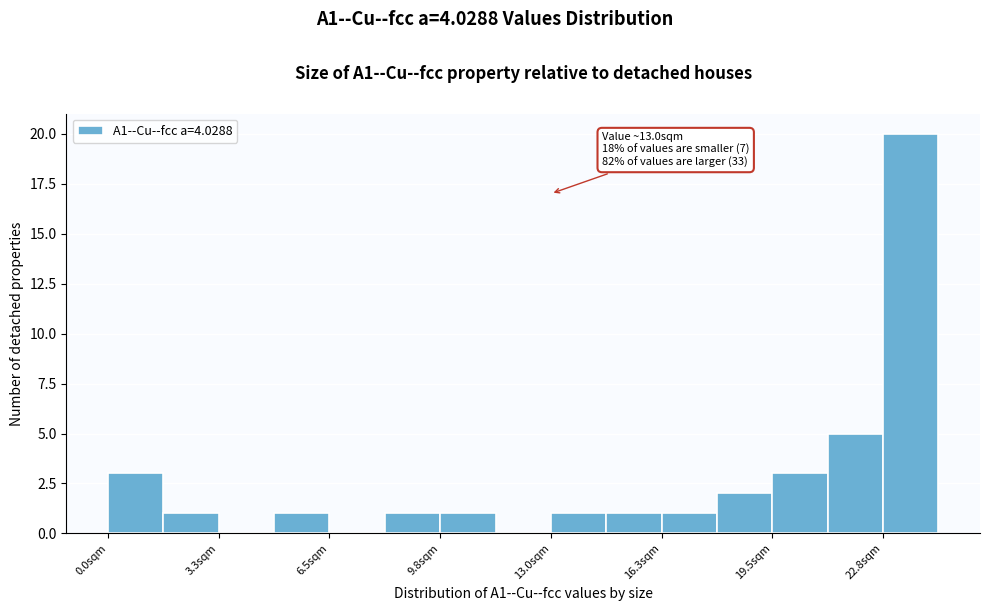

Around what value on the x-axis is the tallest bar? Give the approximate position of its centre, as read against the axis.

23.5